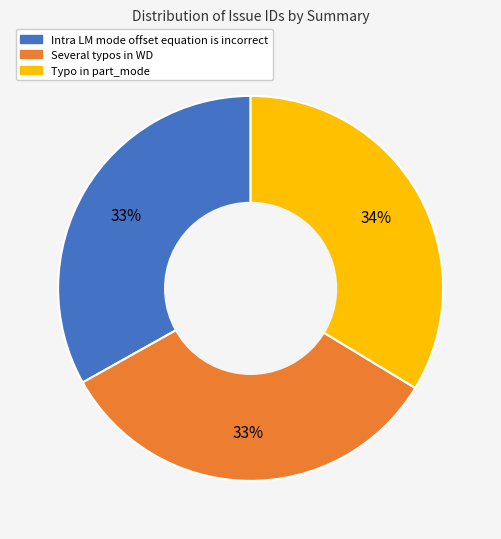

Is it true that Several typos in WD is 33% of the pie?

True